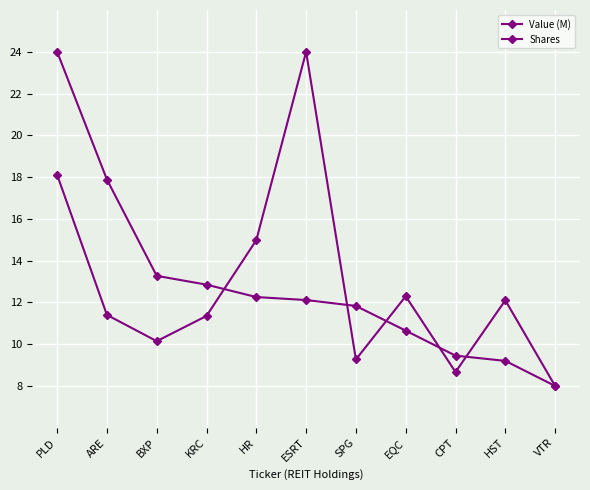

Count the number of categories in the chart.

11